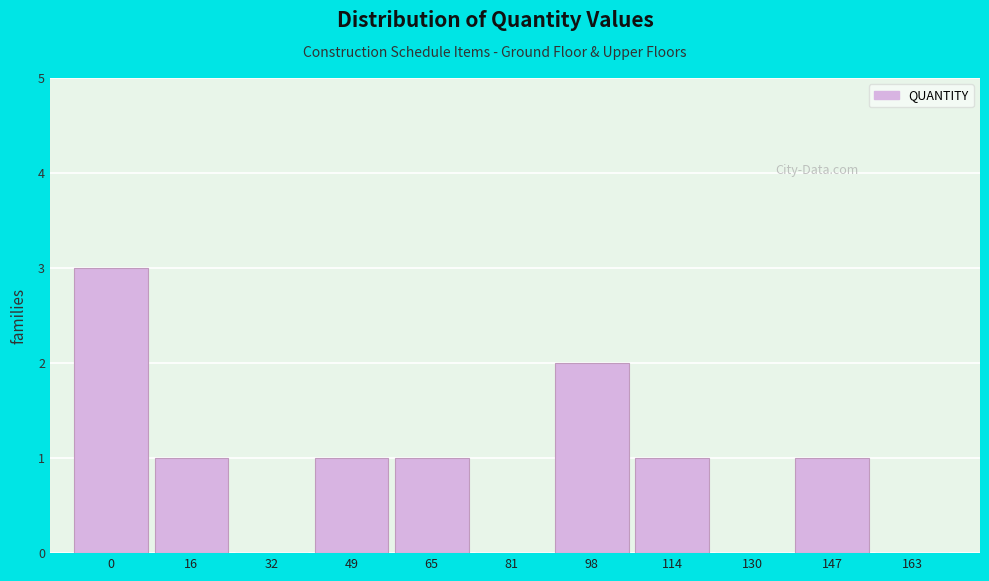

Reading left to right, what are all the values shown in this chart?

0=3	16=1	32=0	49=1	65=1	81=0	98=2	114=1	130=0	147=1	163=0